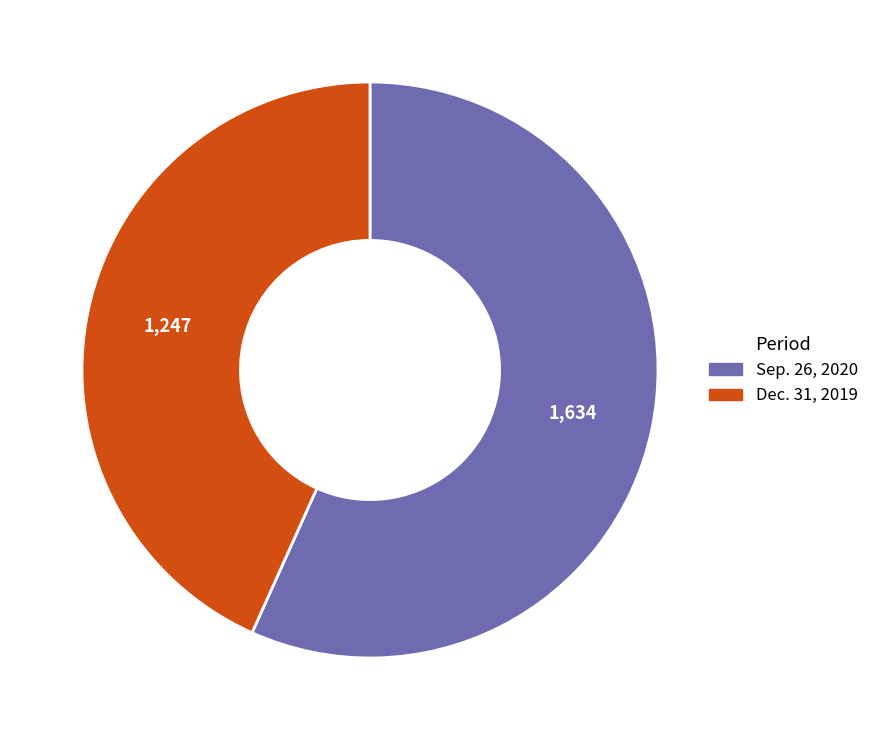

Is there any slice that represents more than half of the pie?

Yes